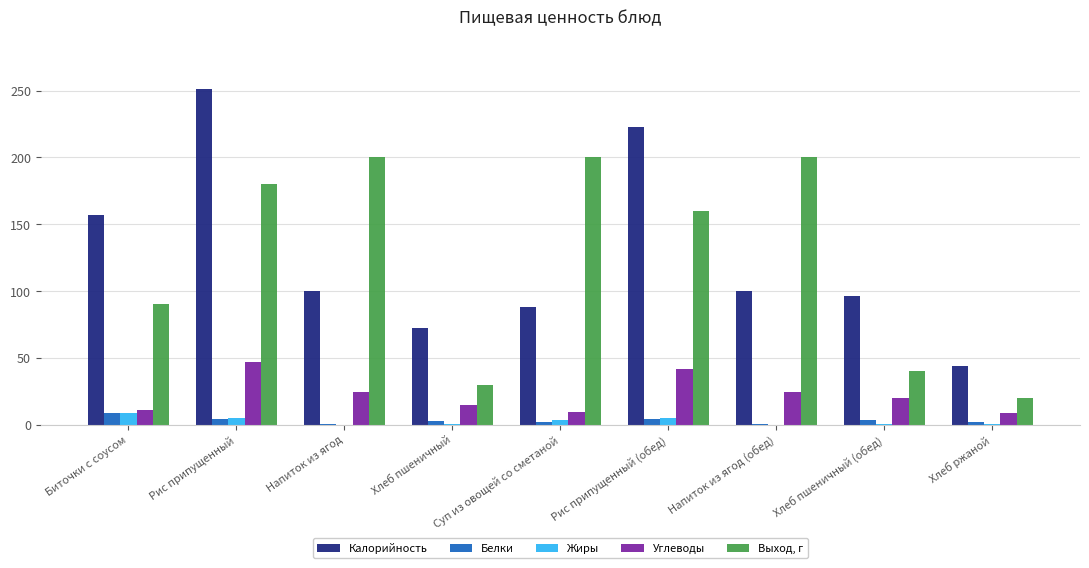

What are all the series names shown in the legend?

Калорийность, Белки, Жиры, Углеводы, Выход, г